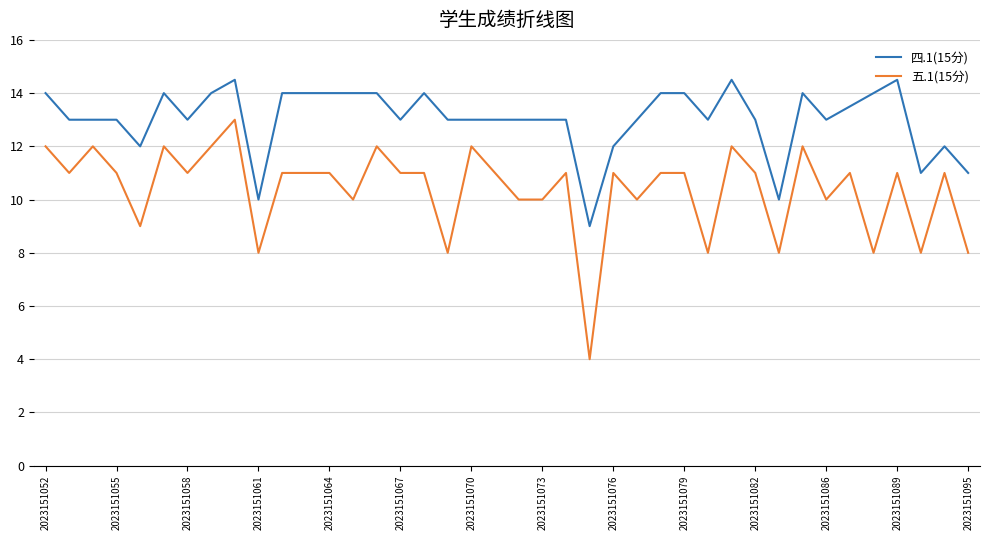

Which series has the widest spread of values?

五.1(15分)